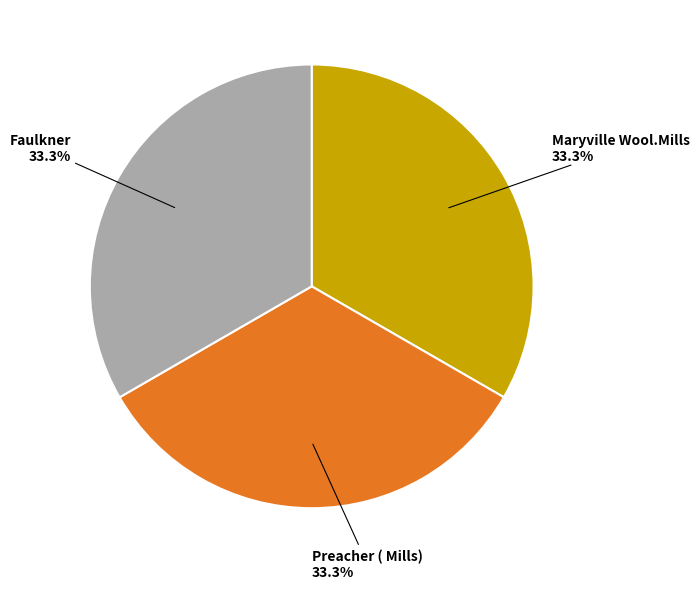

Is there a majority slice in this chart?

No